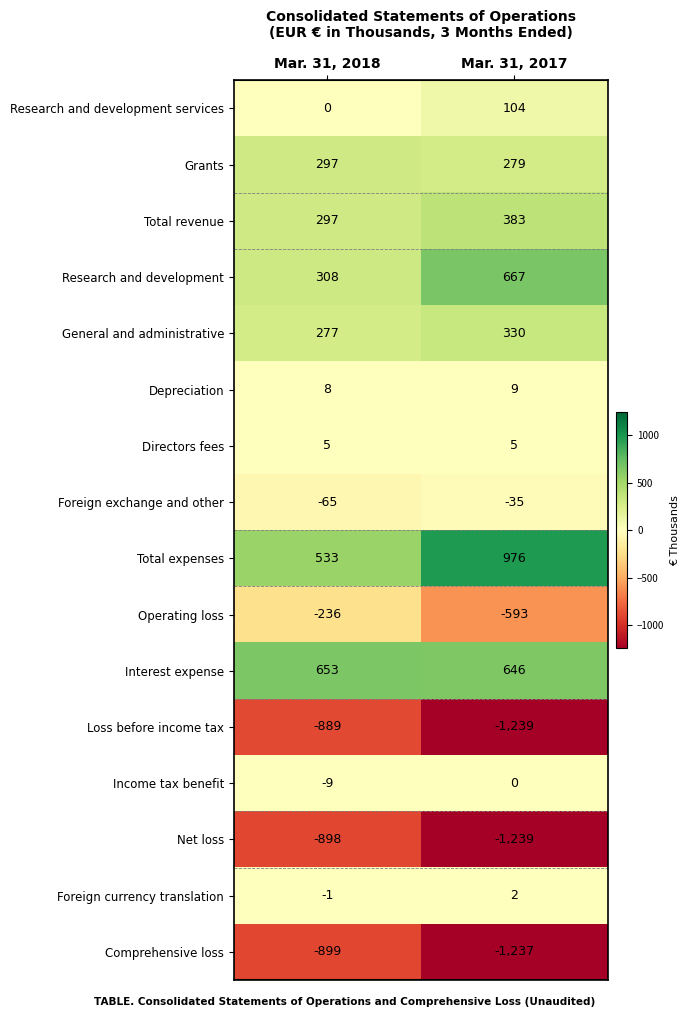

What is the maximum value for Operating loss?

-236